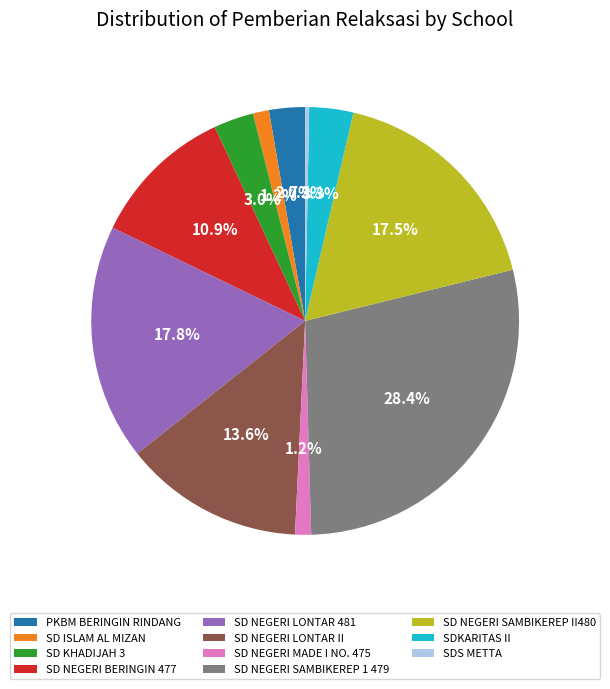

What is the smallest slice in the pie chart?

SDS METTA